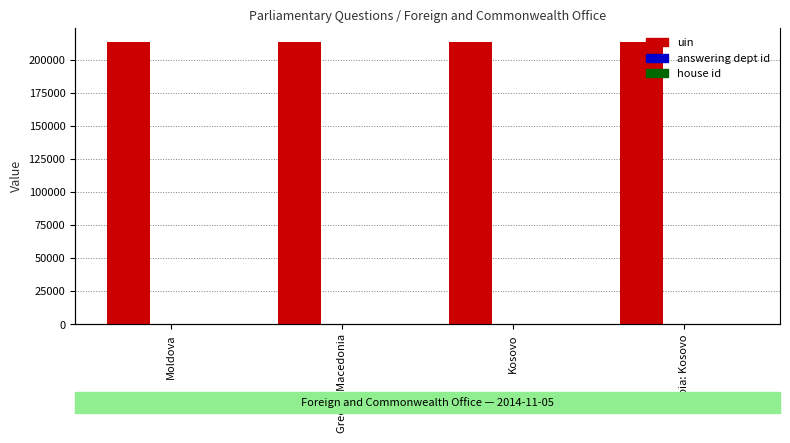

What is the total value across all series at Serbia: Kosovo?

213539